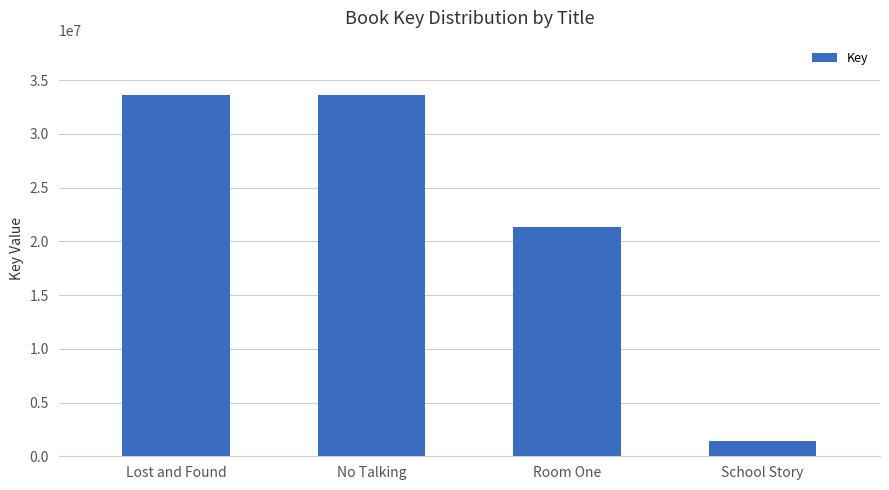

What value does the data have at No Talking?

33633402